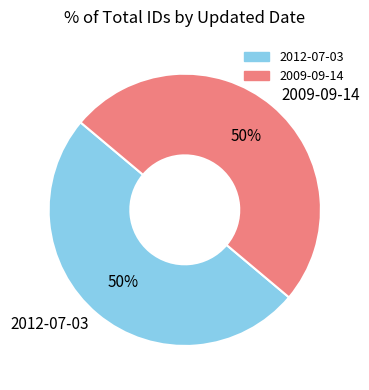

Combined, do 2012-07-03 and 2009-09-14 account for over 50%?

Yes